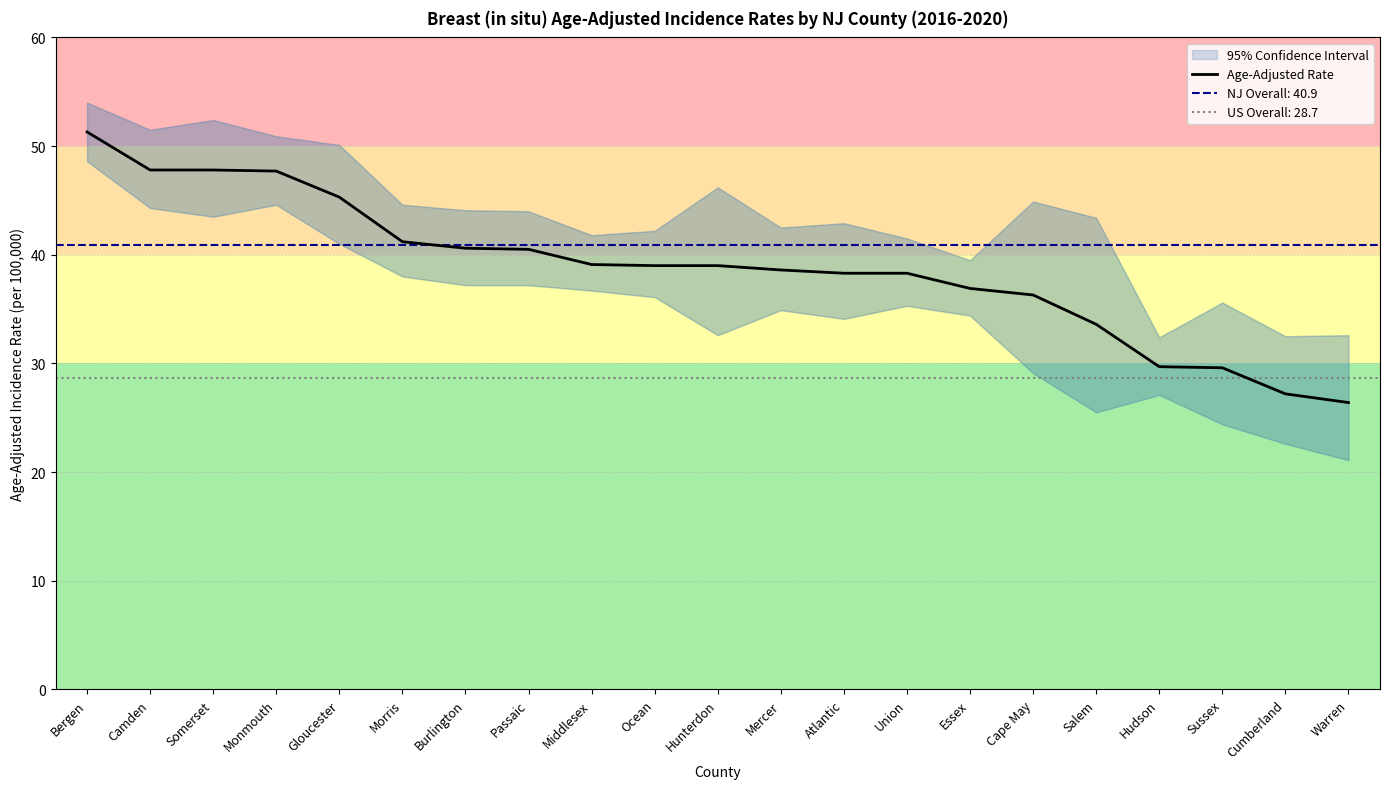

What is the maximum value shown in the chart?

51.3